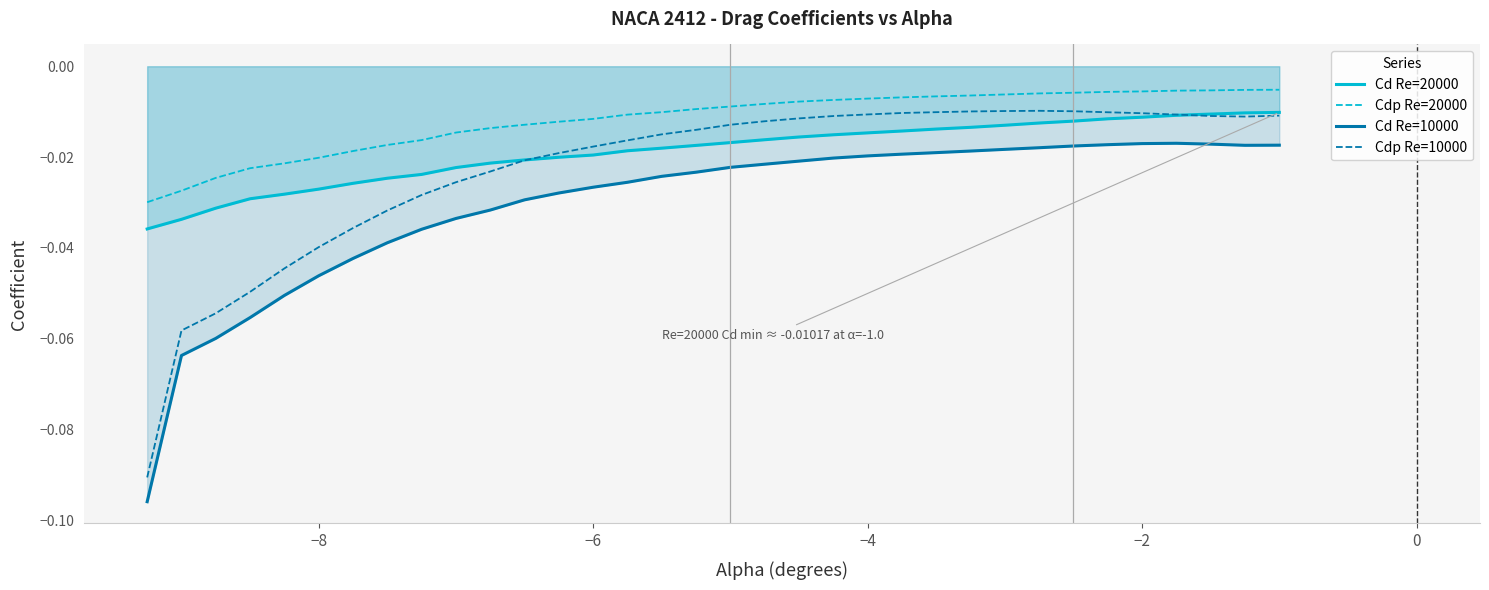

Rank the series by their average value, from lowest to highest.

Cd Re=10000, Cdp Re=10000, Cd Re=20000, Cdp Re=20000